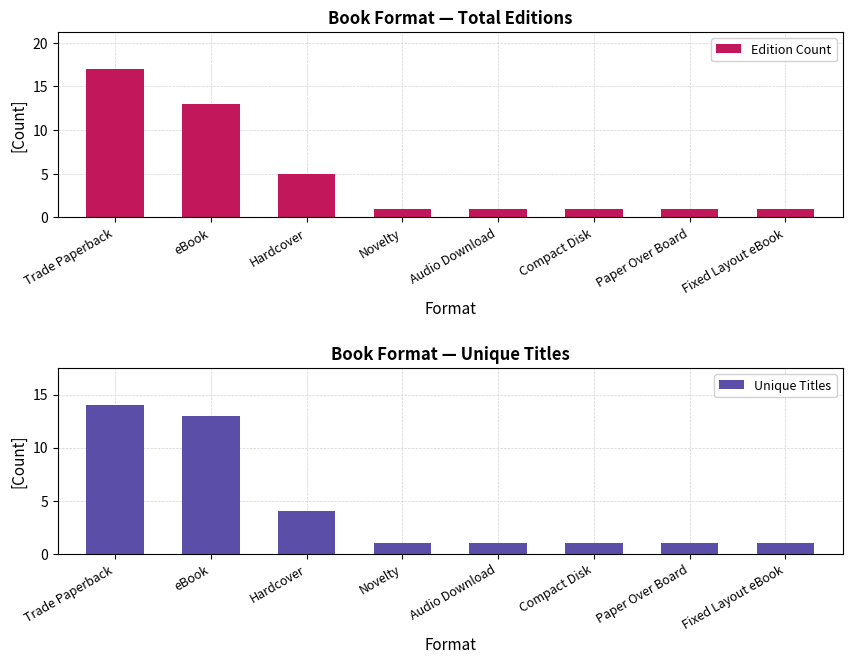

The value of Edition Count at Compact Disk is 1. True or false?

True